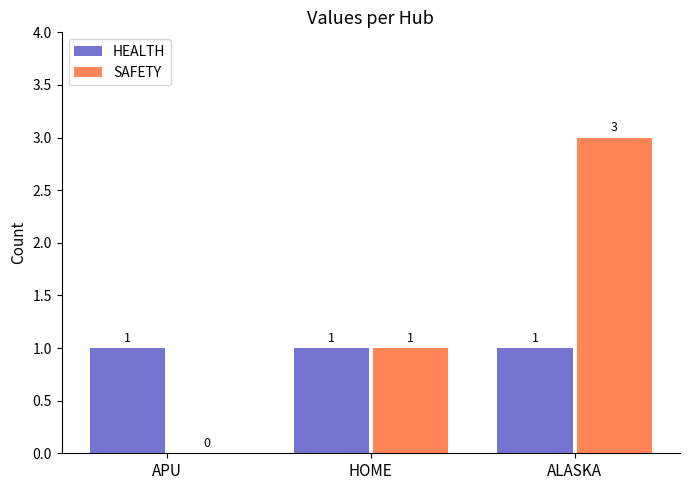

What is the sum of all HEALTH values?

3